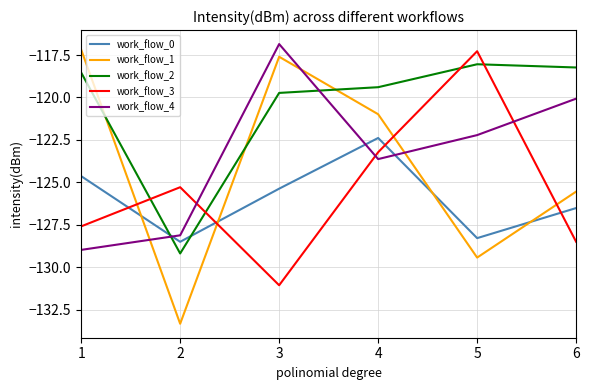

At which label does work_flow_0 reach its peak?

4